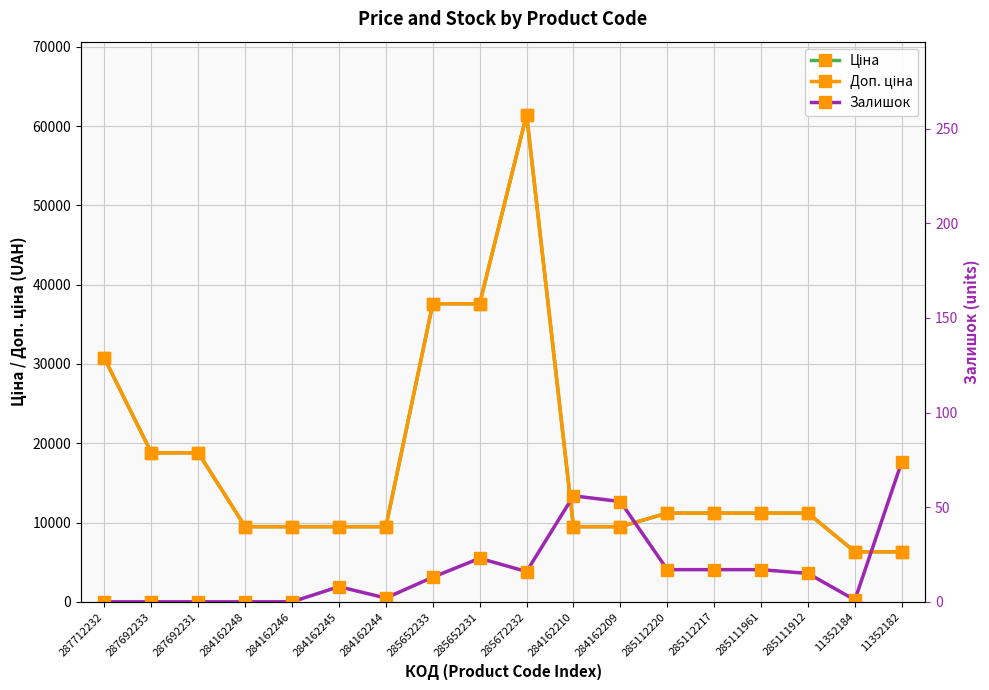

How many categories are shown in the chart?

18